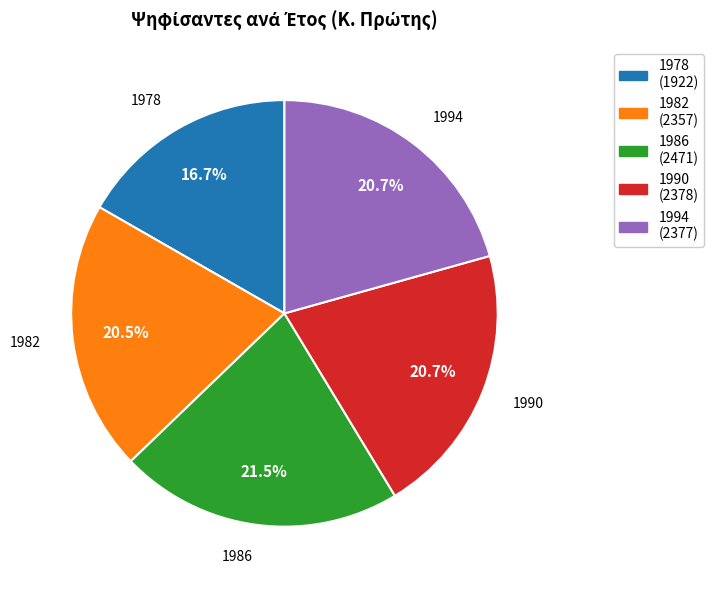

What portion of the pie excludes 1978 (1922)?

83.3%